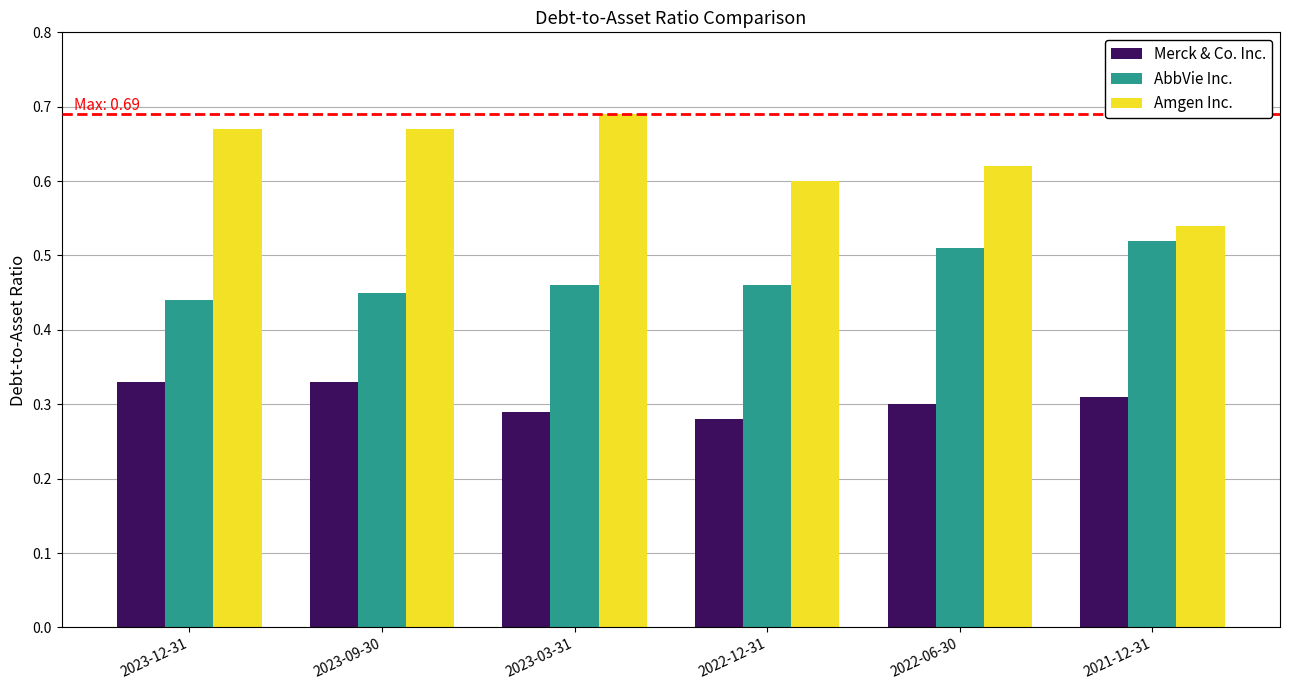

Rank the series by their maximum value, from lowest to highest.

Merck & Co. Inc., AbbVie Inc., Amgen Inc.